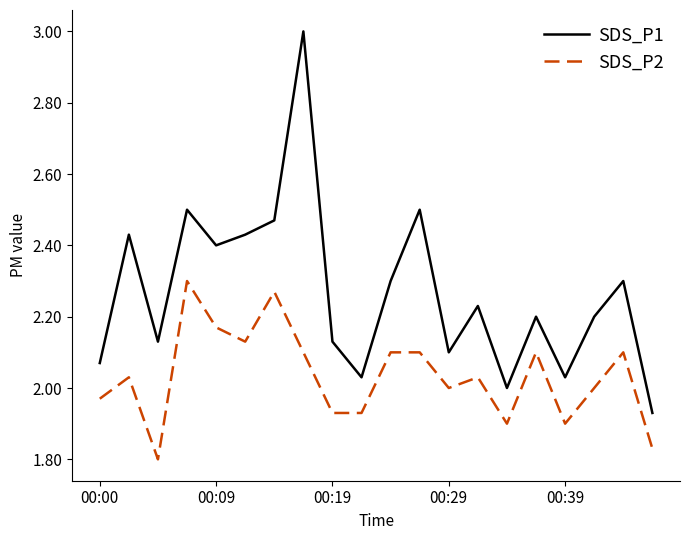

True or false: SDS_P1 and SDS_P2 cross at least once.

False